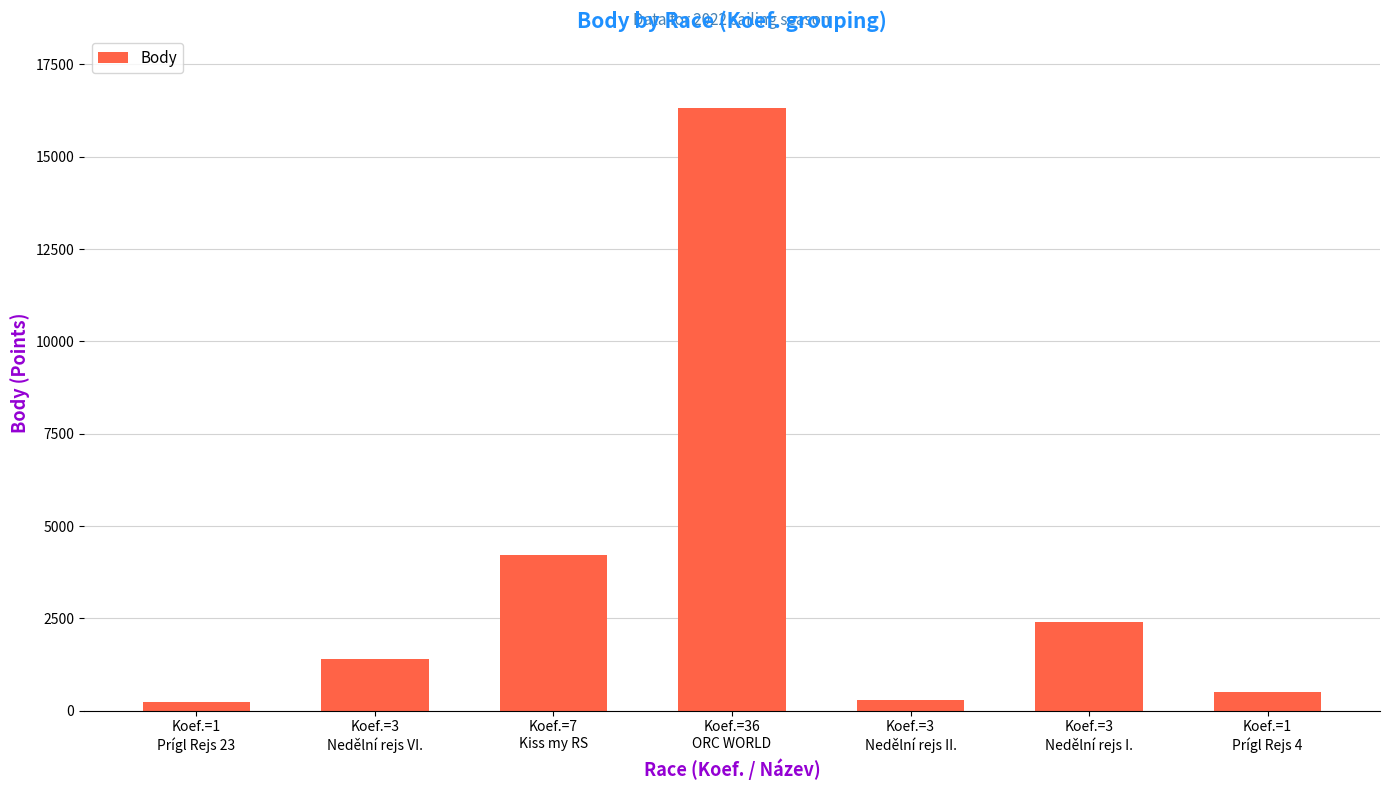

What position from the left is Koef.=1
Prígl Rejs 23?

1